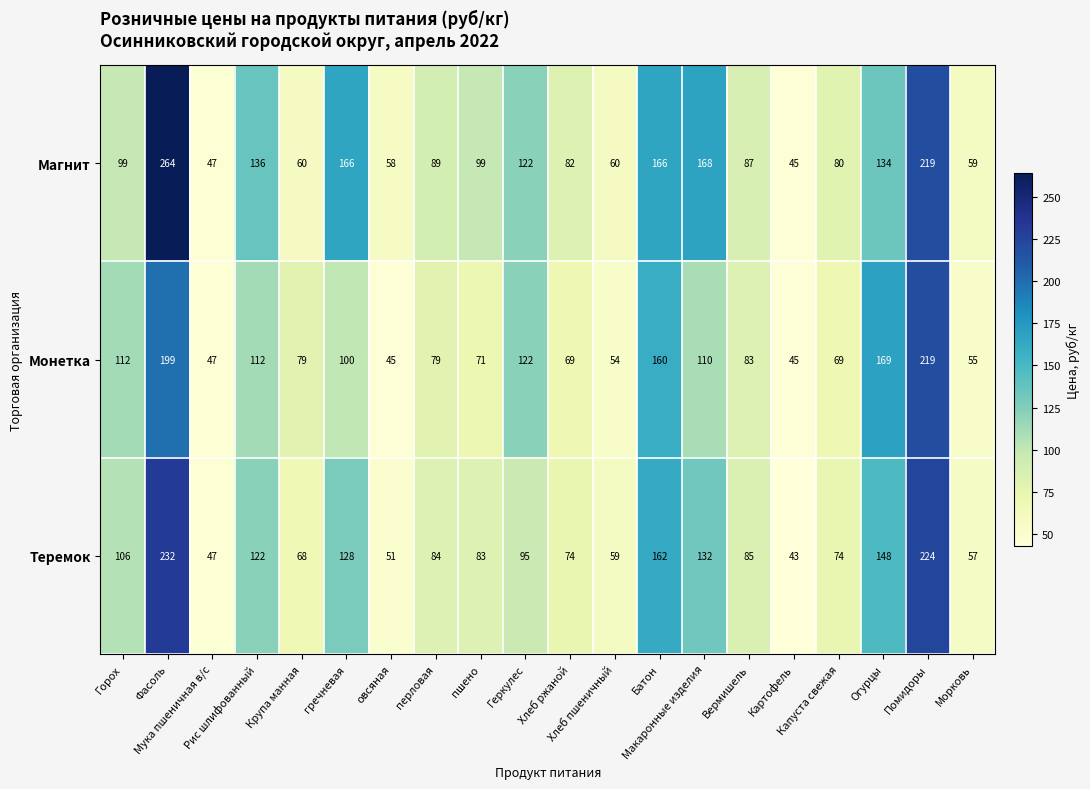

At how many categories does at least one series exceed 127?

7